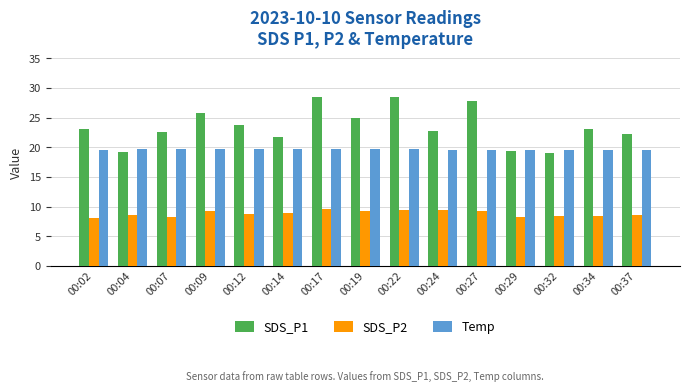

How many groups of bars are there?

15